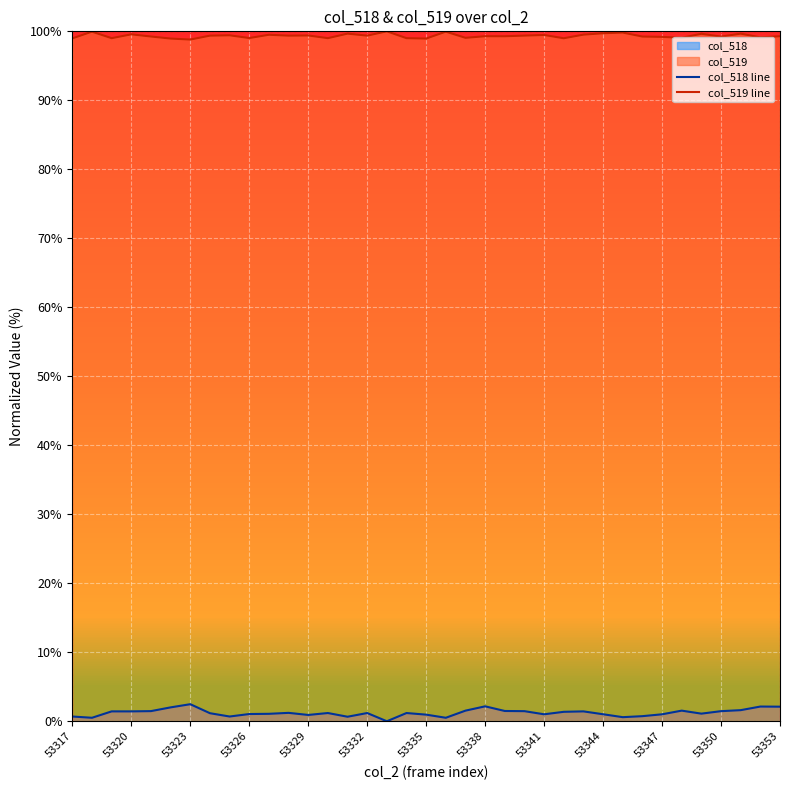

What is the difference between the maximum and minimum values in the col_518 line series?

2.5